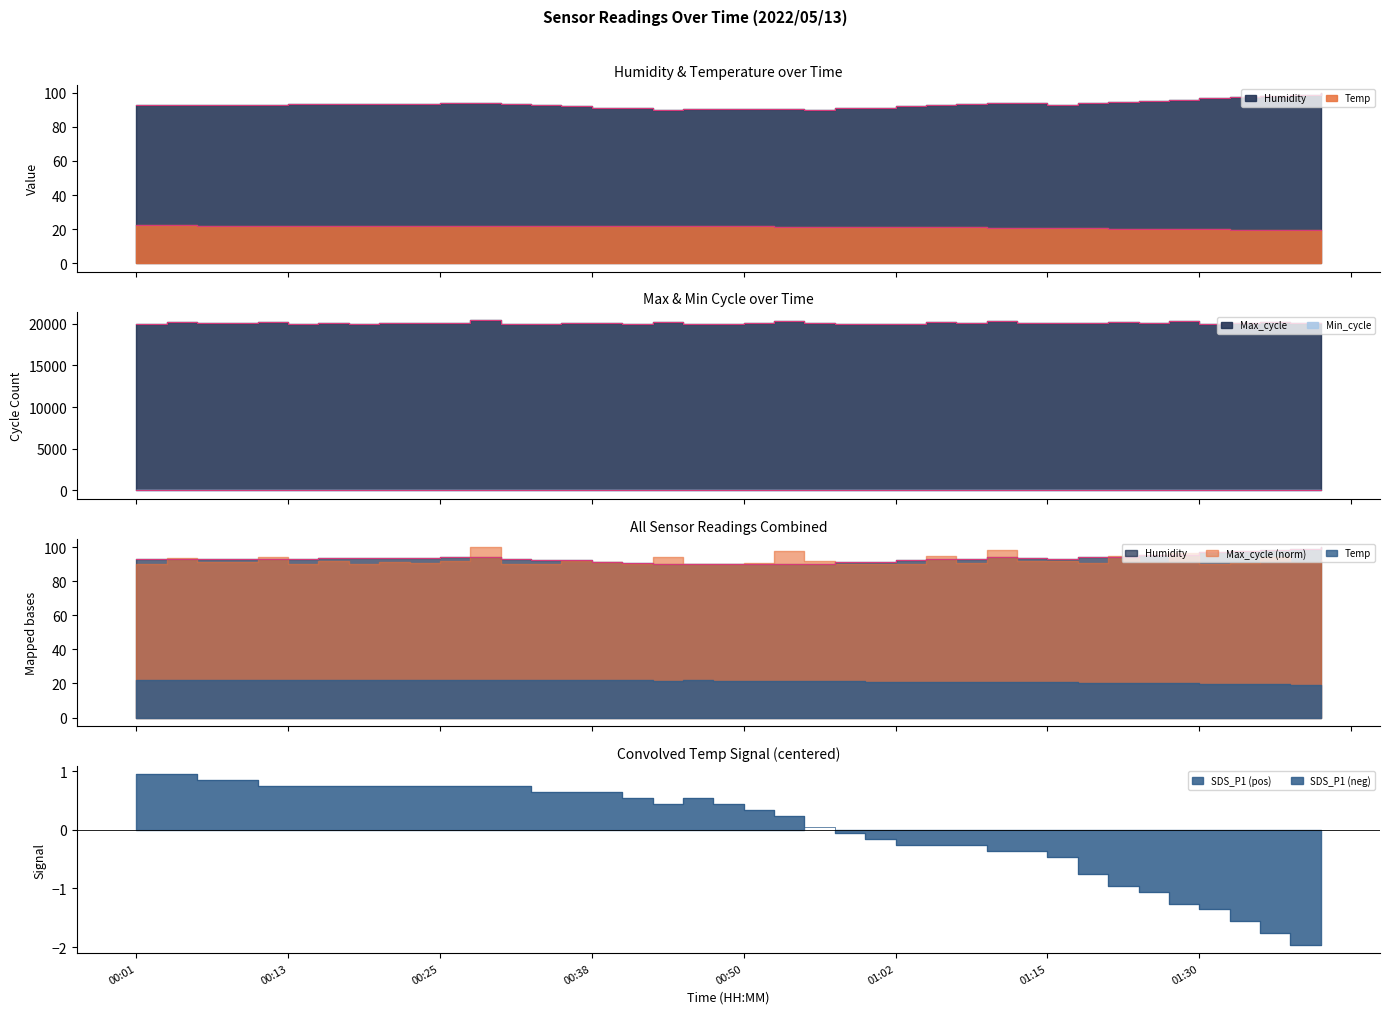

Reading left to right, extract all data points from this chart.

Temp: 00:01=22.2	00:03=22.2	00:06=22.1	00:08=22.1	00:11=22.0	00:13=22.0	00:16=22.0	00:18=22.0	00:21=22.0	00:23=22.0	00:25=22.0	00:28=22.0	00:30=22.0	00:33=21.9	00:35=21.9	00:38=21.9	00:40=21.8	00:43=21.7	00:45=21.8	00:47=21.7	00:50=21.6	00:52=21.5	00:55=21.3	00:57=21.2	01:00=21.1	01:02=21.0	01:05=21.0	01:07=21.0	01:10=20.9	01:12=20.9	01:15=20.8	01:20=20.5	01:23=20.3	01:25=20.2	01:28=20.0	01:30=19.9	01:32=19.7	01:35=19.5	01:37=19.3	01:40=19.3
Humidity: 00:01=92.7	00:03=92.7	00:06=92.7	00:08=92.9	00:11=92.9	00:13=93.2	00:16=93.5	00:18=93.3	00:21=93.5	00:23=93.6	00:25=93.9	00:28=94.1	00:30=93.2	00:33=92.6	00:35=92.3	00:38=91.3	00:40=90.9	00:43=90.1	00:45=90.3	00:47=90.3	00:50=90.2	00:52=90.2	00:55=90.1	00:57=91.1	01:00=91.3	01:02=92.3	01:05=92.8	01:07=93.2	01:10=93.9	01:12=93.8	01:15=93.0	01:20=94.0	01:23=94.4	01:25=95.1	01:28=95.6	01:30=96.8	01:32=97.7	01:35=98.1	01:37=98.8	01:40=99.8
Min_cycle: 00:01=28.0	00:03=28.0	00:06=28.0	00:08=28.0	00:11=28.0	00:13=28.0	00:16=28.0	00:18=28.0	00:21=28.0	00:23=28.0	00:25=28.0	00:28=28.0	00:30=28.0	00:33=28.0	00:35=28.0	00:38=28.0	00:40=28.0	00:43=28.0	00:45=28.0	00:47=28.0	00:50=28.0	00:52=28.0	00:55=28.0	00:57=28.0	01:00=28.0	01:02=28.0	01:05=28.0	01:07=22.0	01:10=28.0	01:12=28.0	01:15=28.0	01:20=28.0	01:23=28.0	01:25=28.0	01:28=28.0	01:30=28.0	01:32=28.0	01:35=28.0	01:37=28.0	01:40=28.0
Max_cycle: 00:01=20018.0	00:03=20171.0	00:06=20053.0	00:08=20072.0	00:11=20180.0	00:13=20019.0	00:16=20089.0	00:18=20026.0	00:21=20053.0	00:23=20033.0	00:25=20094.0	00:28=20426.0	00:30=20022.0	00:33=20023.0	00:35=20082.0	00:38=20072.0	00:40=20022.0	00:43=20199.0	00:45=20025.0	00:47=20026.0	00:50=20049.0	00:52=20325.0	00:55=20082.0	00:57=20026.0	01:00=20021.0	01:02=20026.0	01:05=20208.0	01:07=20045.0	01:10=20356.0	01:12=20084.0	01:15=20097.0	01:20=20037.0	01:23=20212.0	01:25=20052.0	01:28=20278.0	01:30=20017.0	01:32=20033.0	01:35=20186.0	01:37=20056.0	01:40=20115.0